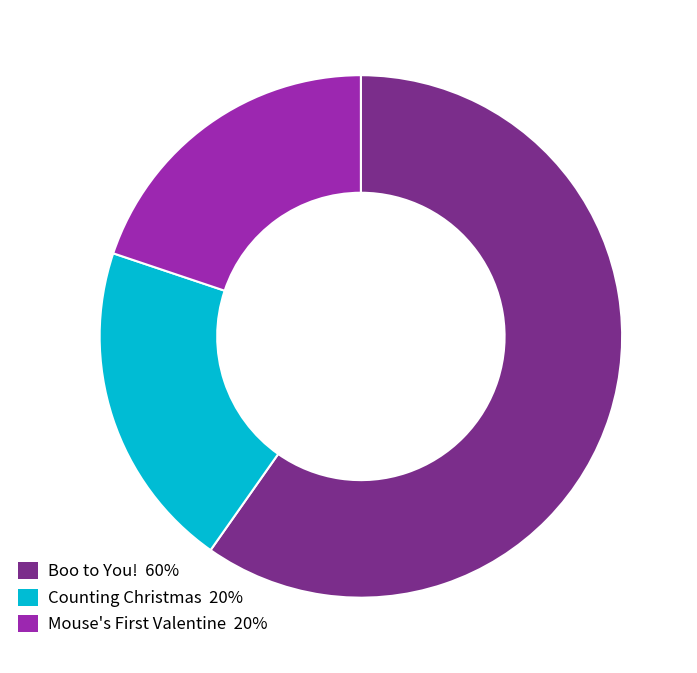

Which slice represents more than half of the pie?

Boo to You!